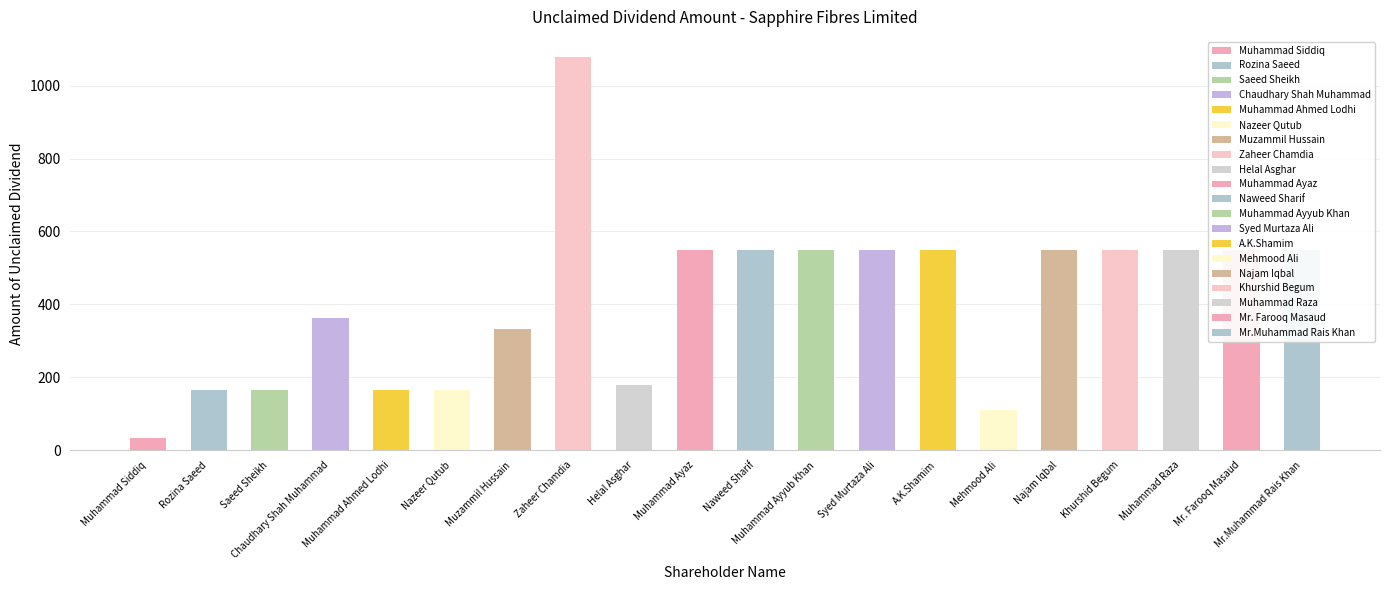

At which category does the chart reach its peak across all series?

Zaheer Chamdia